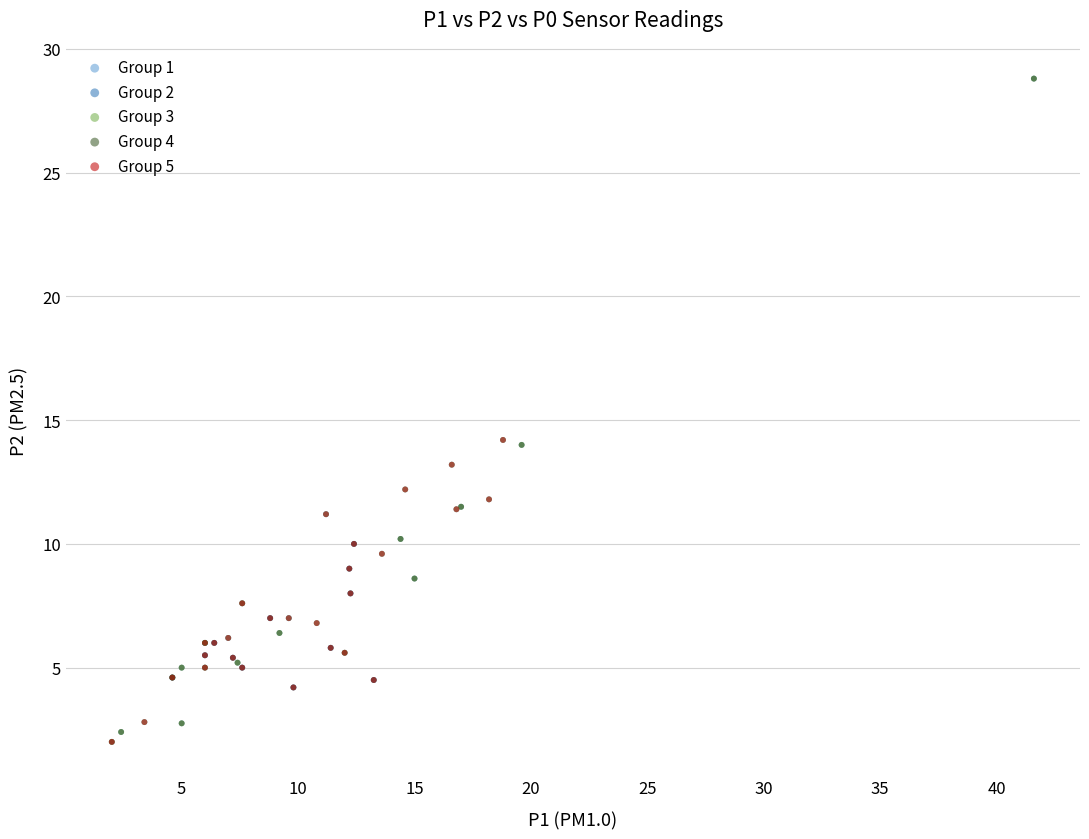

What are all the series names shown in the legend?

Group 1, Group 2, Group 3, Group 4, Group 5